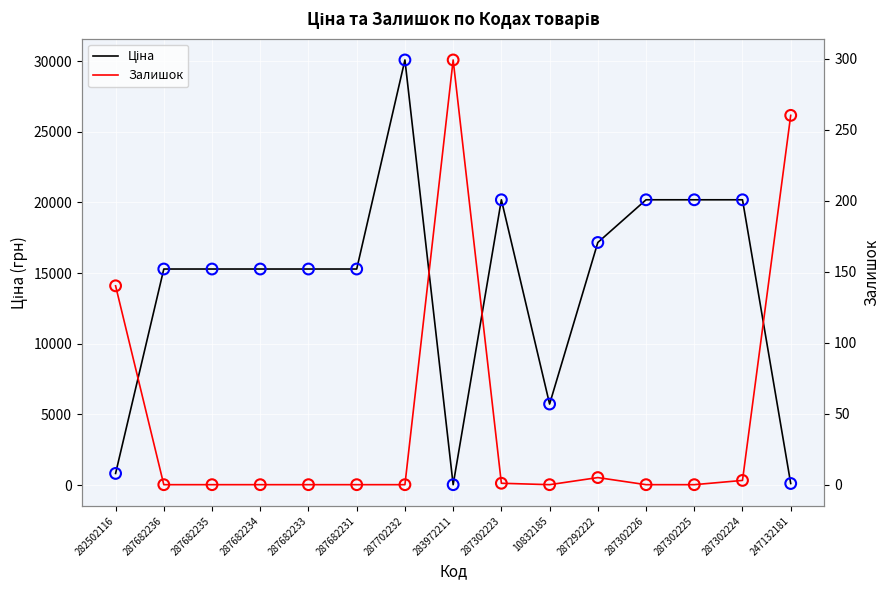

At which category is the sum across all series the highest?

287702232